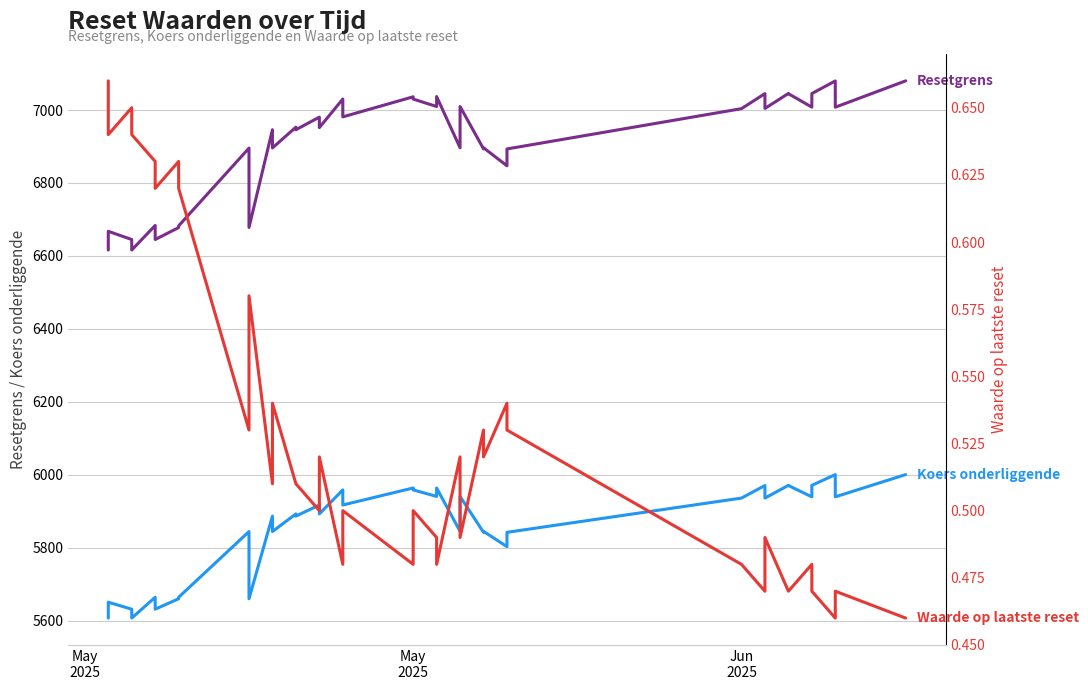

Which series has the largest range (max minus min)?

Resetgrens